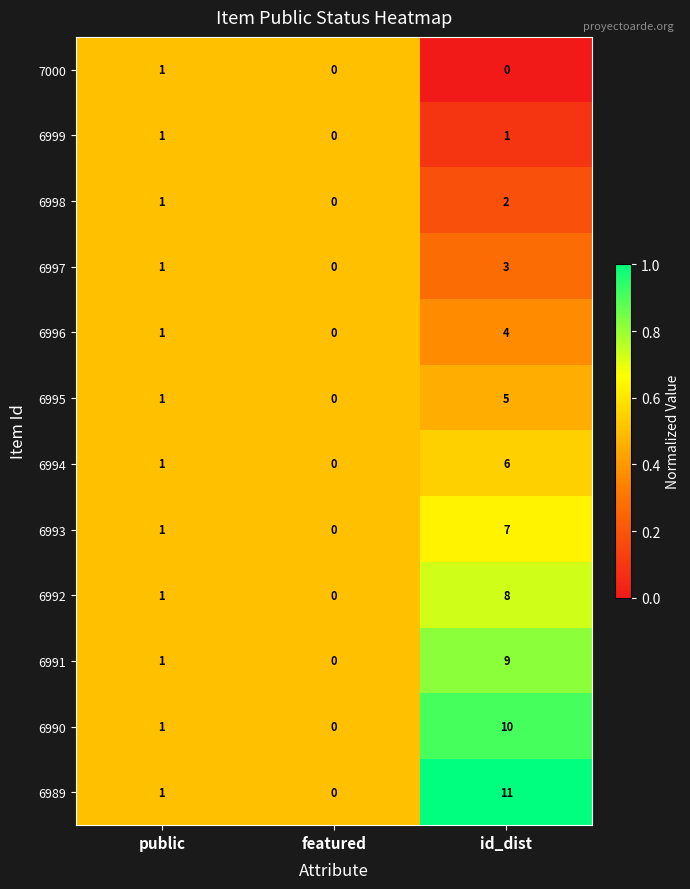

Which category has the highest value across all series?

id_dist